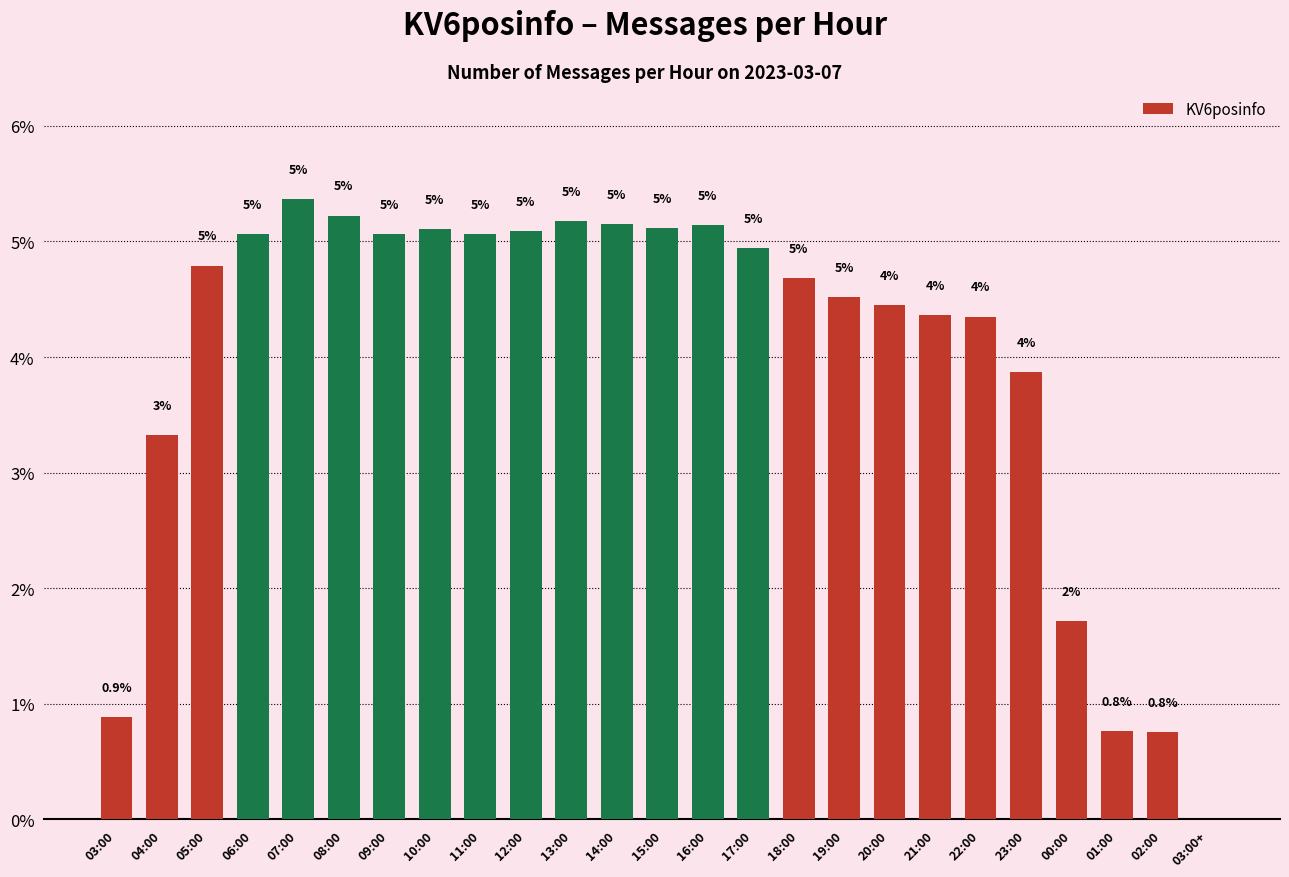

Read the value at 03:00.

0.9